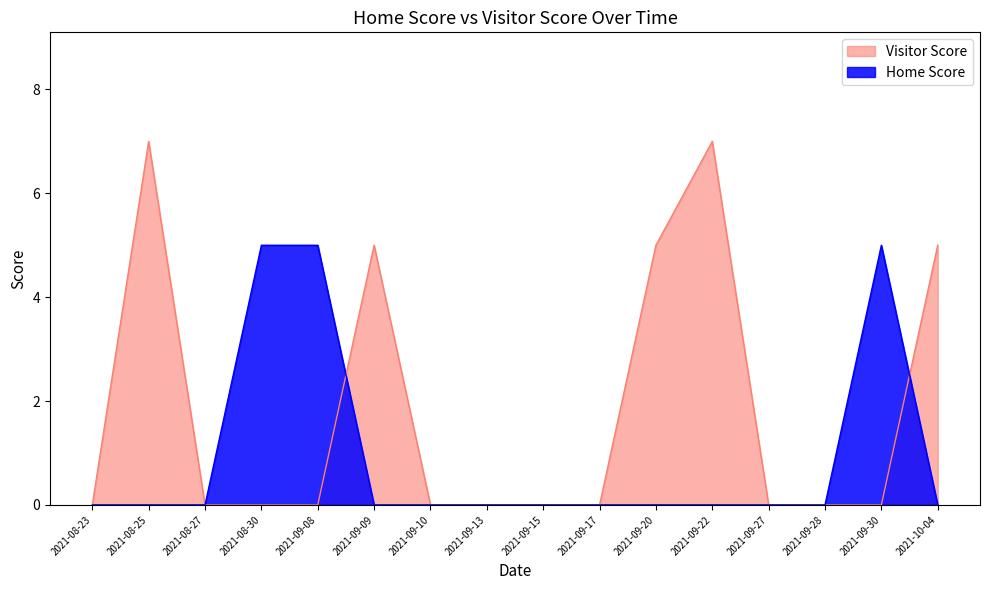

How many values in Home Score are above zero?

3